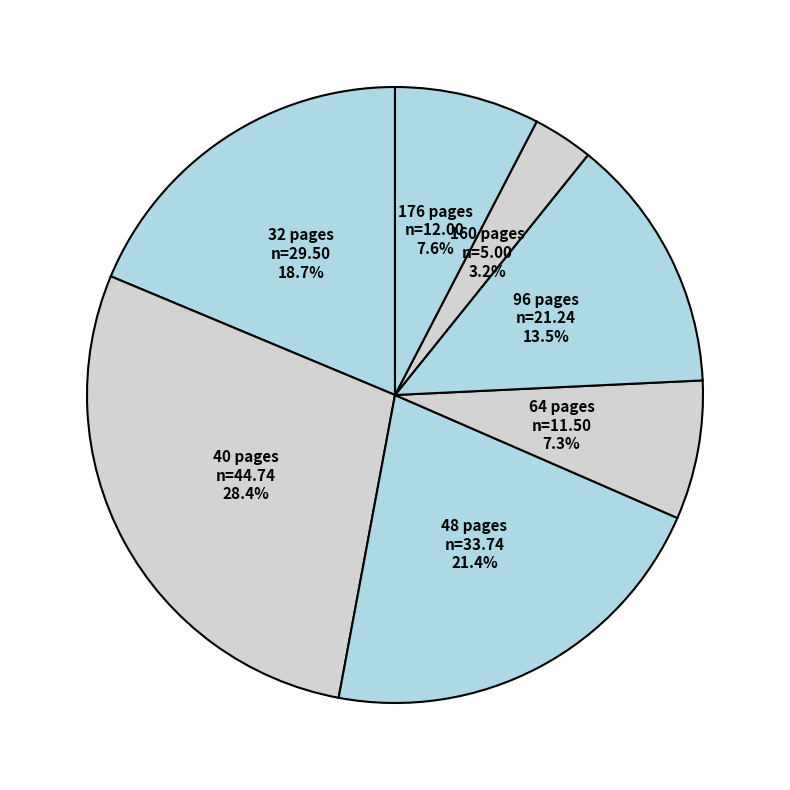

Count the number of slices in the pie.

7